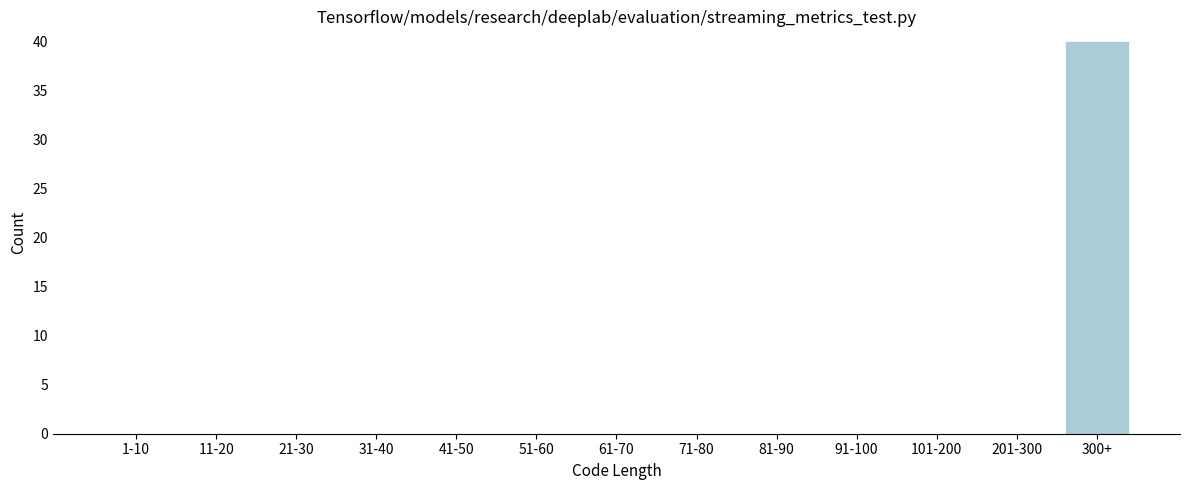

Reading left to right, list all the values displayed in this chart.

1-10=0	11-20=0	21-30=0	31-40=0	41-50=0	51-60=0	61-70=0	71-80=0	81-90=0	91-100=0	101-200=0	201-300=0	300+=40